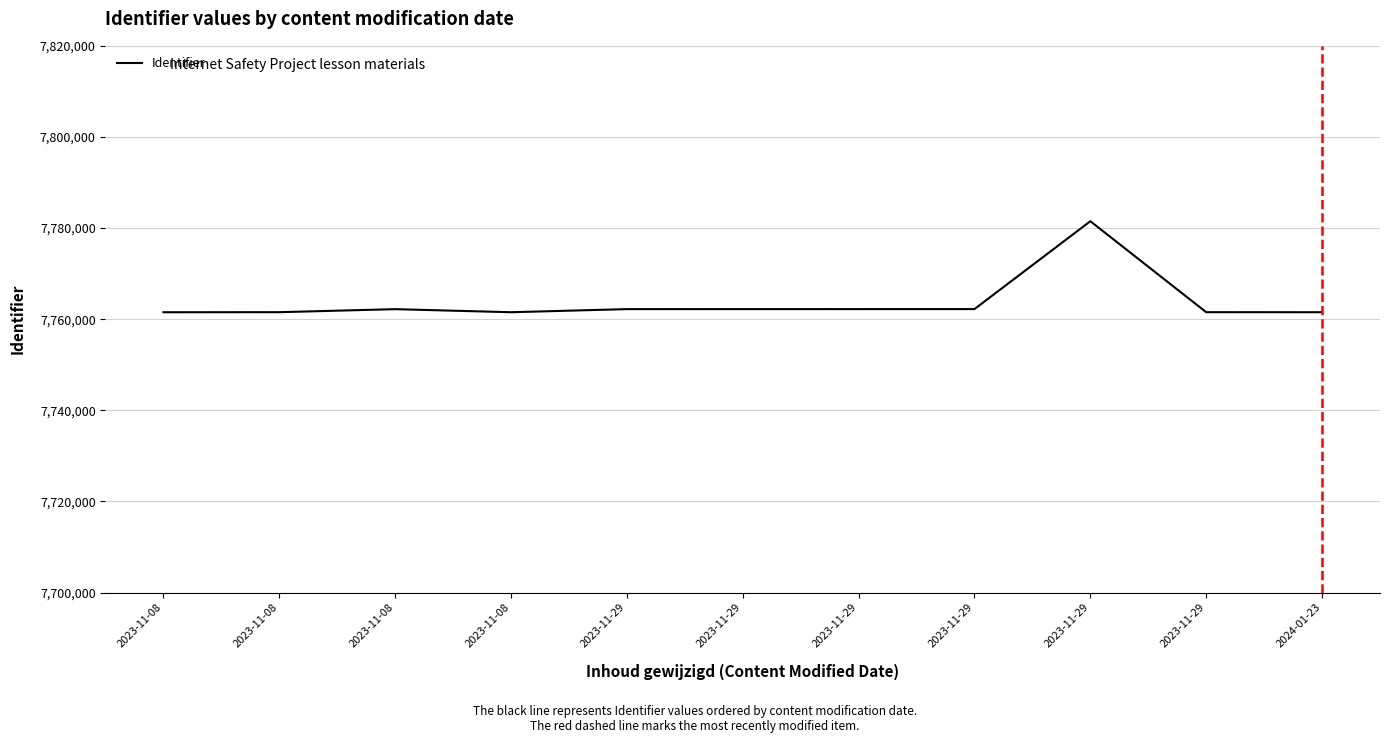

The chart shows a value of 7762218 at 2023-11-29. True or false?

True